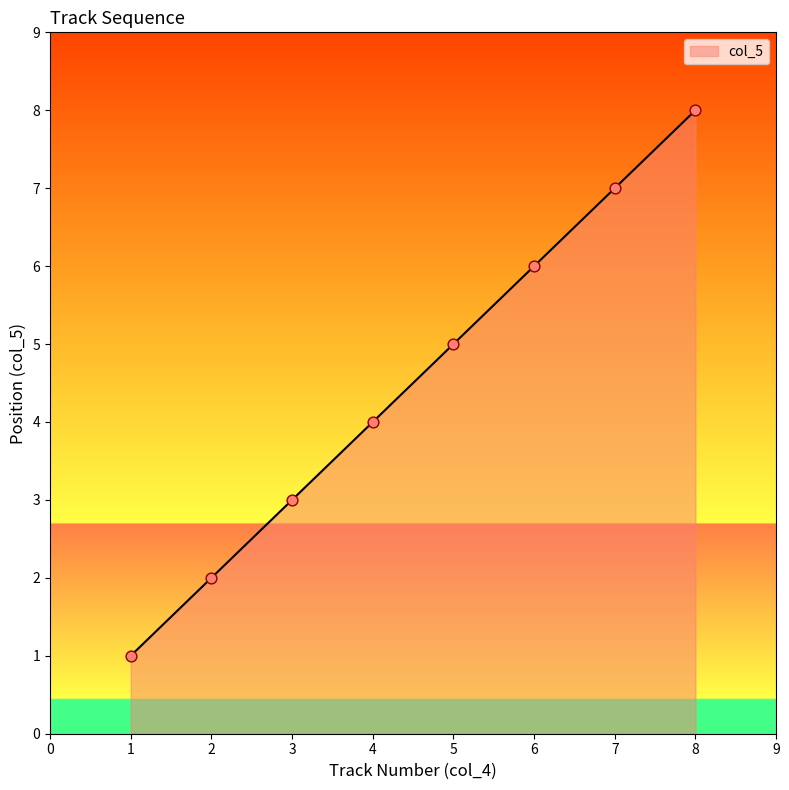

Approximately how many times larger is the value at 8 compared to 2?

4.0